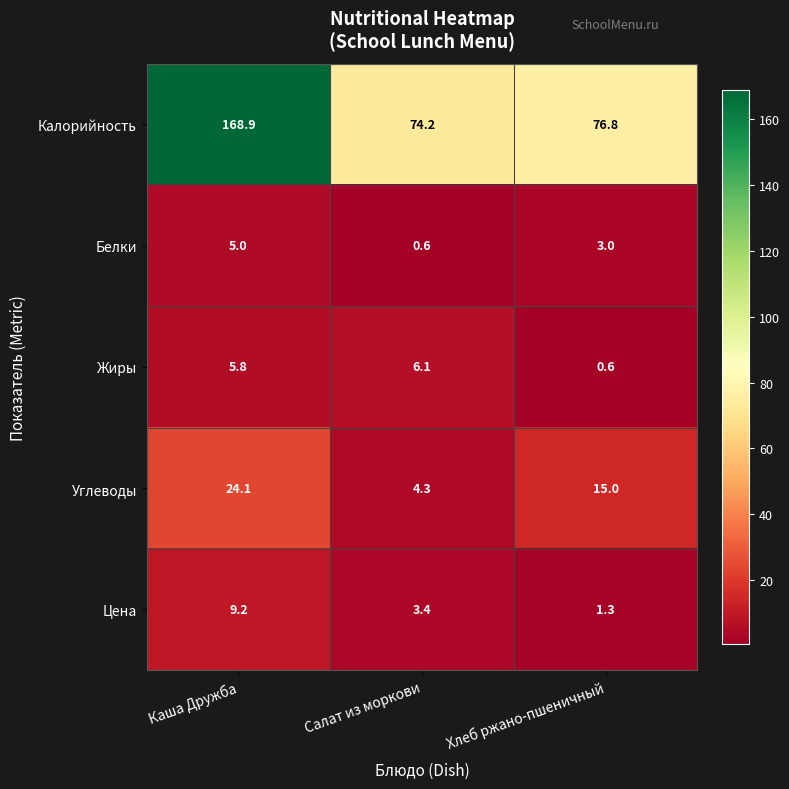

What is the difference between the maximum and minimum values in the Жиры series?

5.5